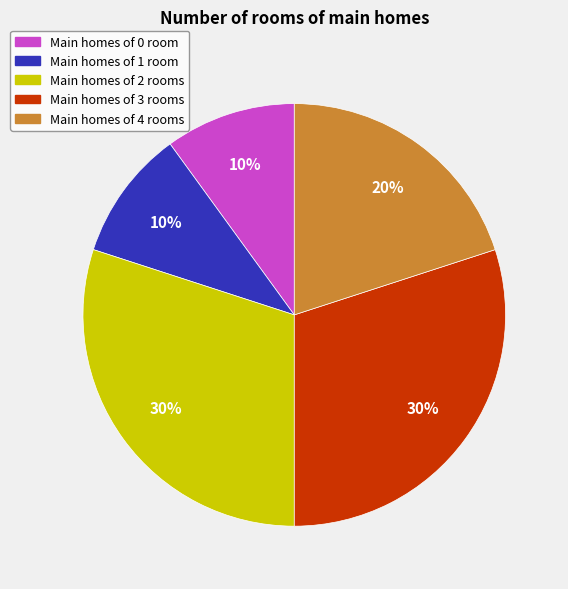

Is there any slice that represents more than half of the pie?

No